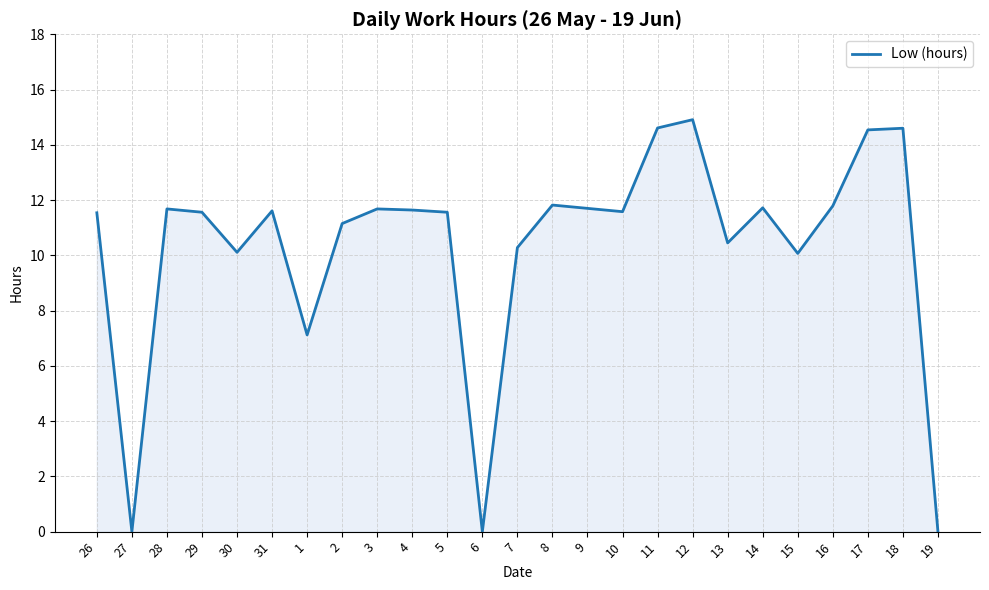

Does the chart have visible grid lines?

Yes